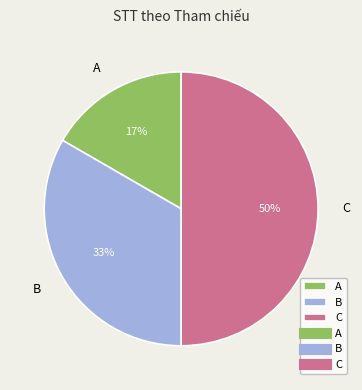

What percentage is the B slice, to the nearest percent?

33%